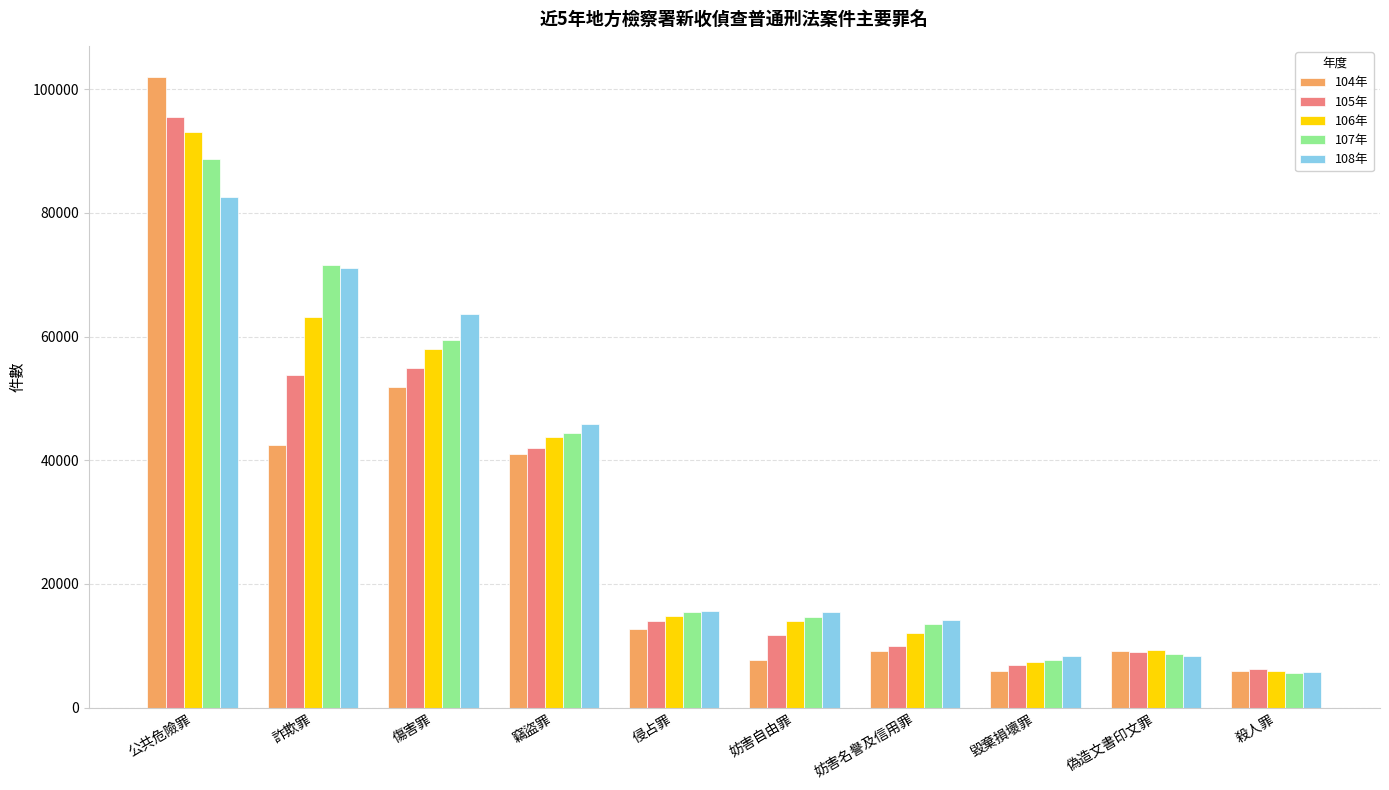

Is the value of 108年 at 傷害罪 greater than the value of 105年 at 偽造文書印文罪?

Yes